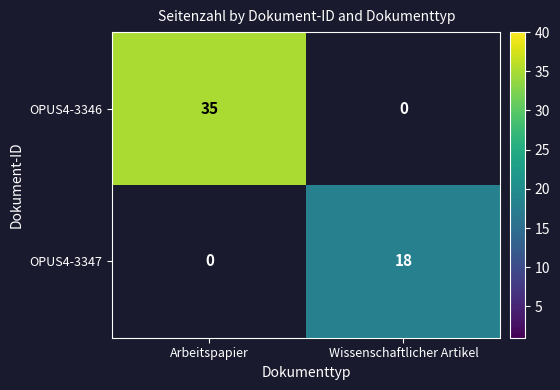

Is the value of OPUS4-3346 at Arbeitspapier greater than the value of OPUS4-3347 at Wissenschaftlicher Artikel?

Yes